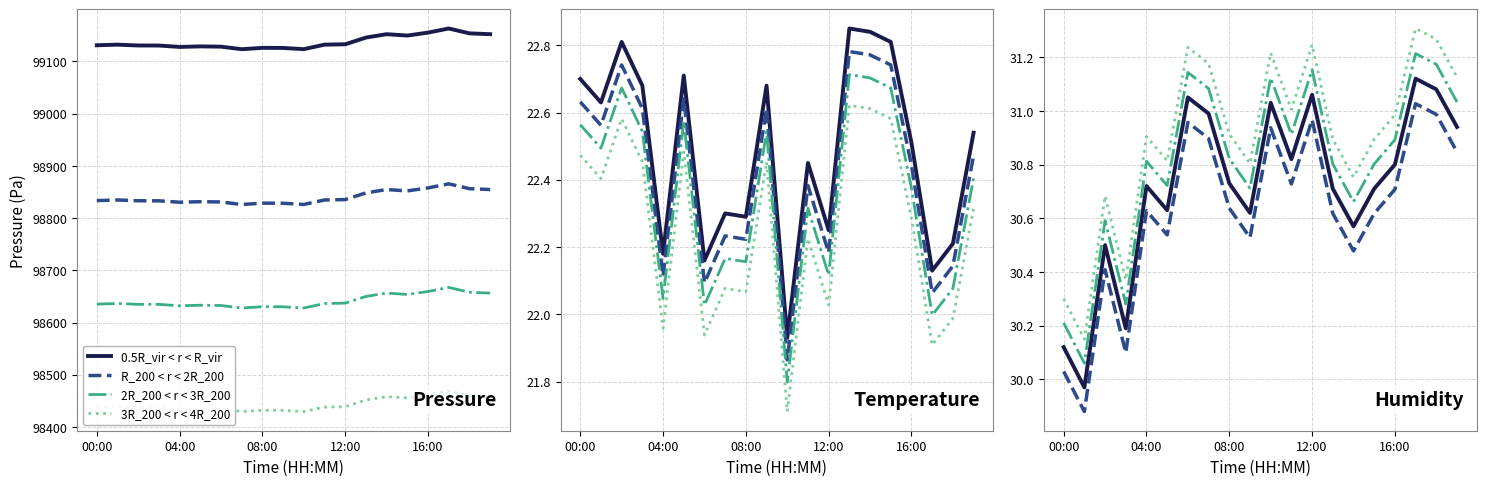

How many values in the 0.5R_vir < r < R_vir series exceed 30?

19